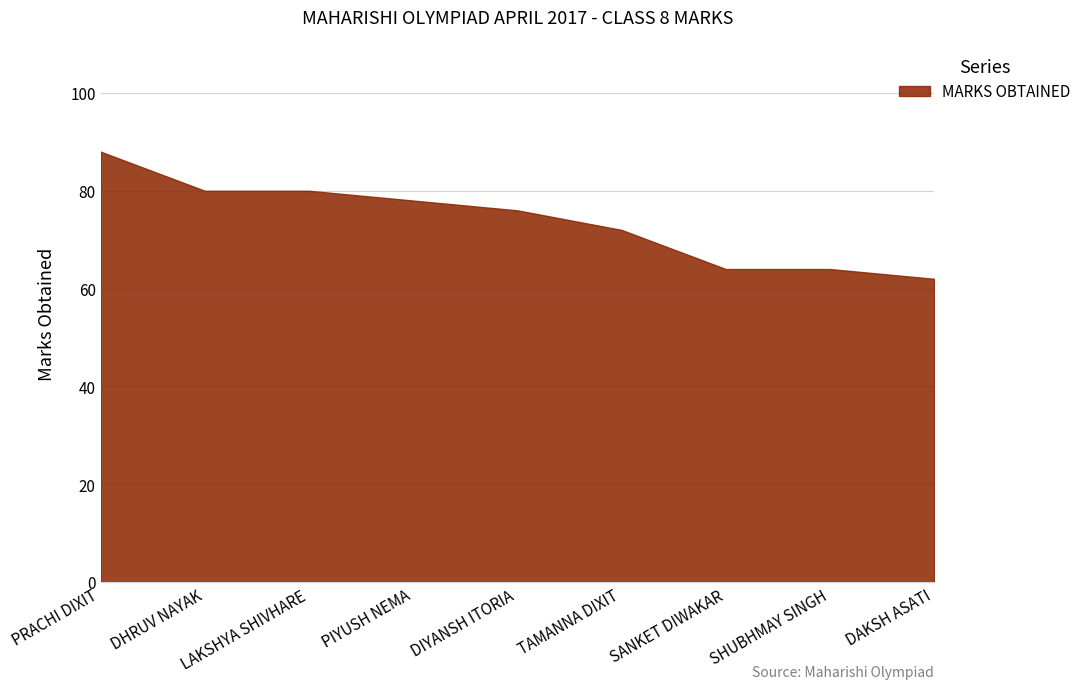

What is the difference between the maximum and minimum values?

26